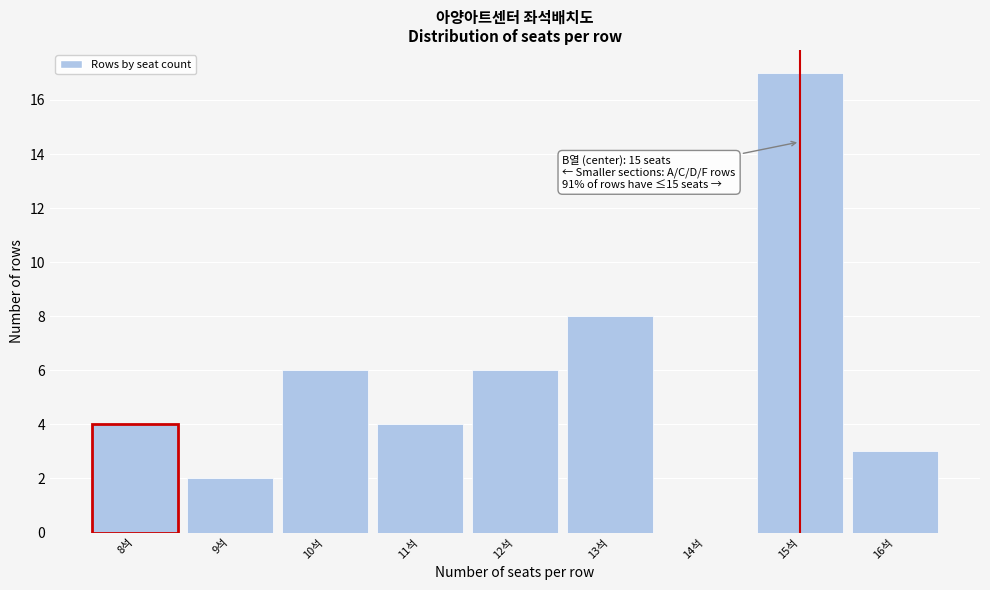

Over which range of the x-axis is the bar tallest?

14.5 to 15.5